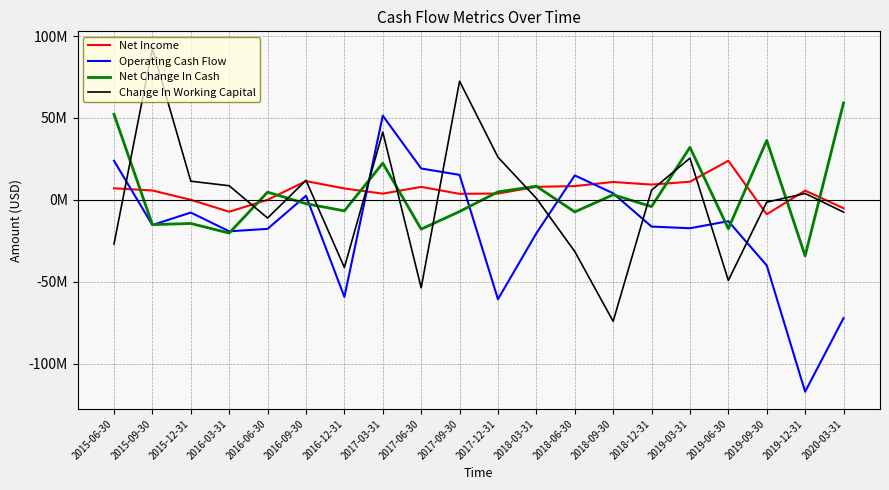

What are all the series names shown in the legend?

Net Income, Operating Cash Flow, Net Change In Cash, Change In Working Capital